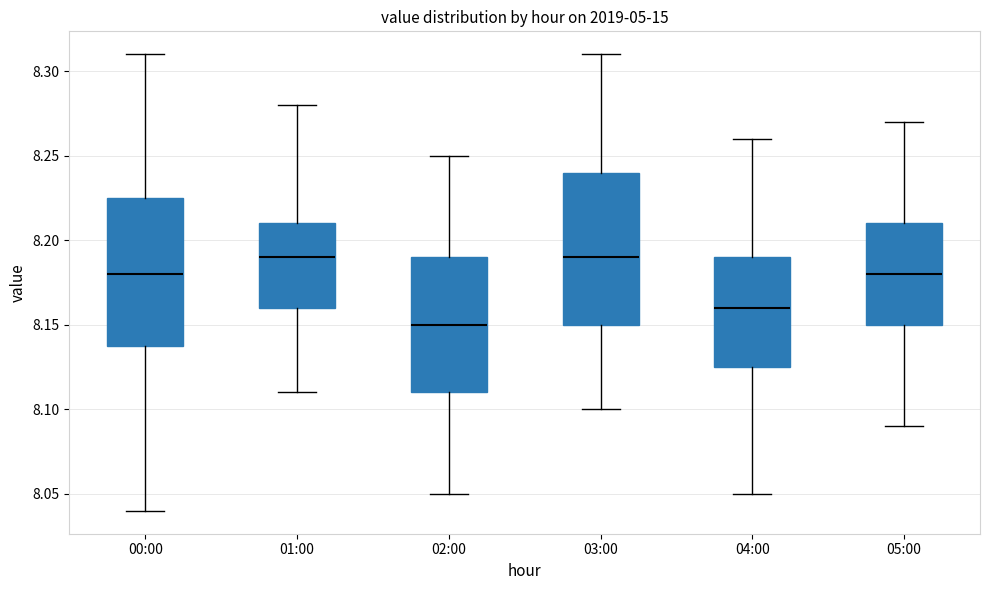

Reading left to right, read every box against the y-axis: the position of its median line, the range the box covers, and the ends of its whiskers. The values are not printed on the chart, so give them approximately, as read against the axis.

00:00: median 8.180, box 8.140 to 8.225, whiskers 8.040 to 8.310
01:00: median 8.190, box 8.160 to 8.210, whiskers 8.110 to 8.280
02:00: median 8.150, box 8.110 to 8.190, whiskers 8.050 to 8.250
03:00: median 8.190, box 8.150 to 8.240, whiskers 8.100 to 8.310
04:00: median 8.160, box 8.125 to 8.190, whiskers 8.050 to 8.260
05:00: median 8.180, box 8.150 to 8.210, whiskers 8.090 to 8.270